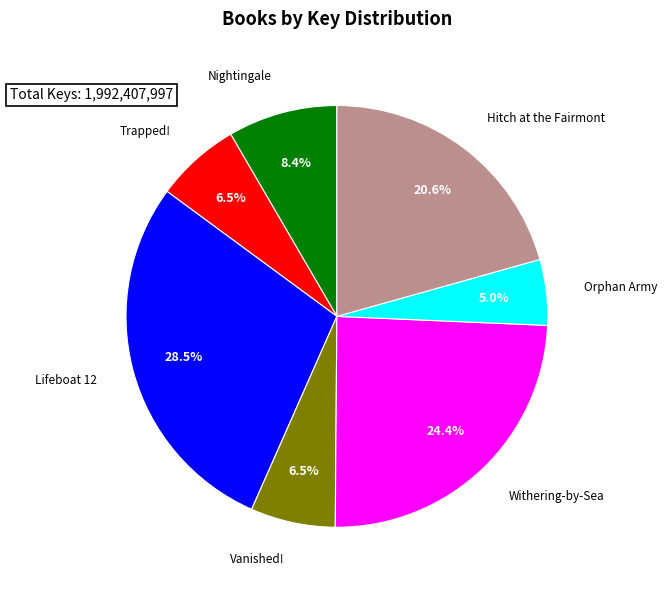

Is there a majority slice in this chart?

No